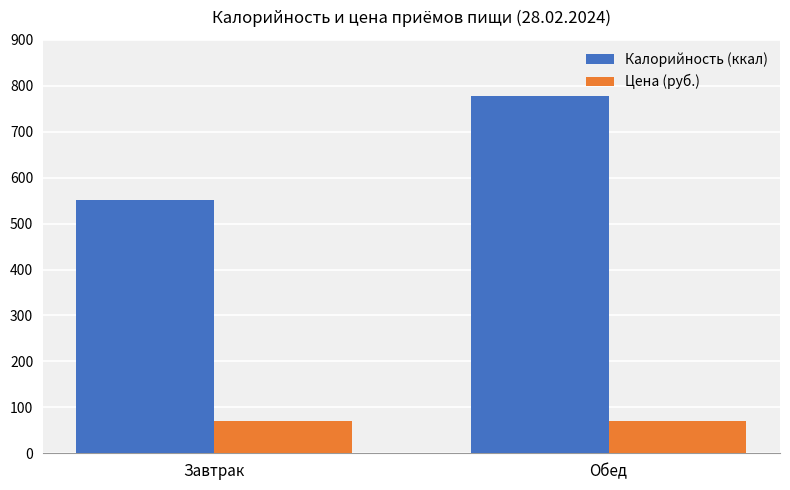

The Цена (руб.) series shows 116.1 at Завтрак. True or false?

False